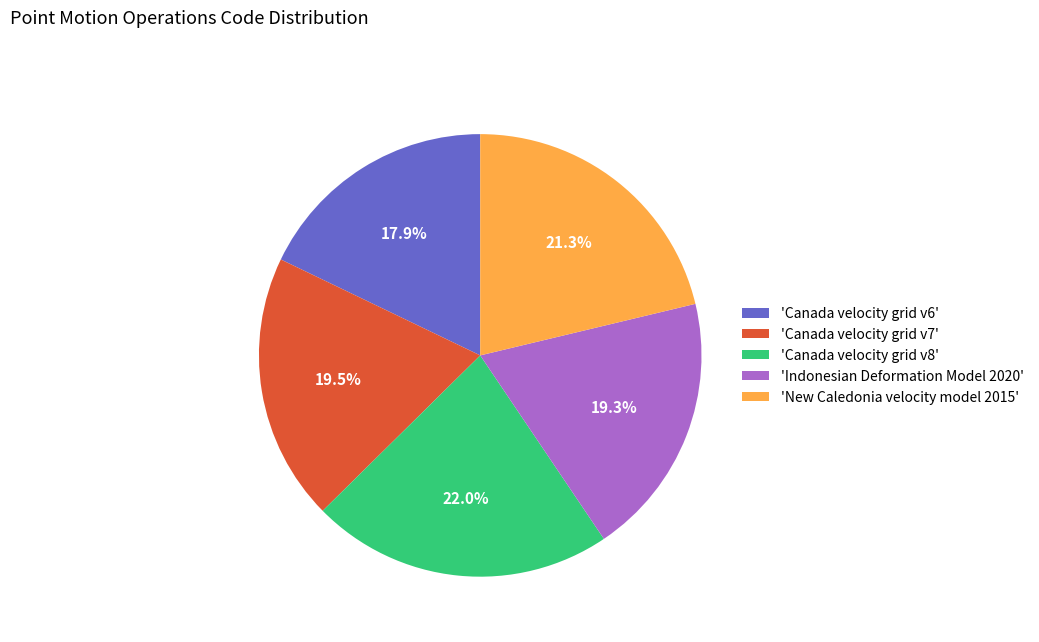

Which slice is the smallest?

'Canada velocity grid v6'